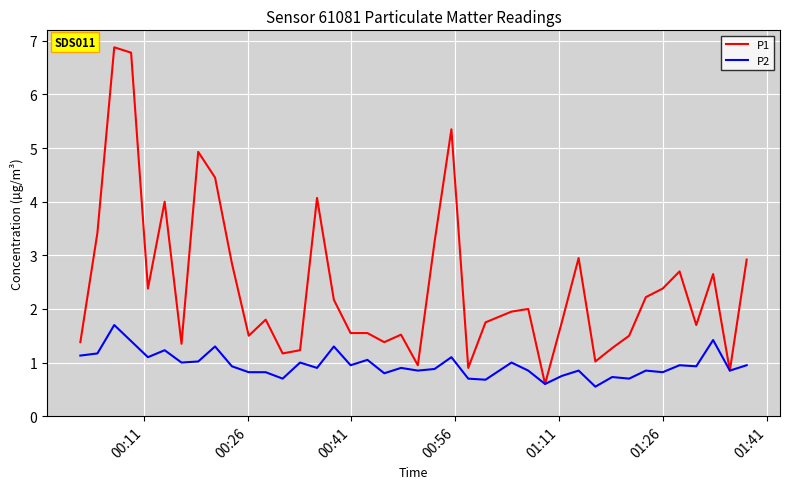

What is the average value of the P1 series?

2.4